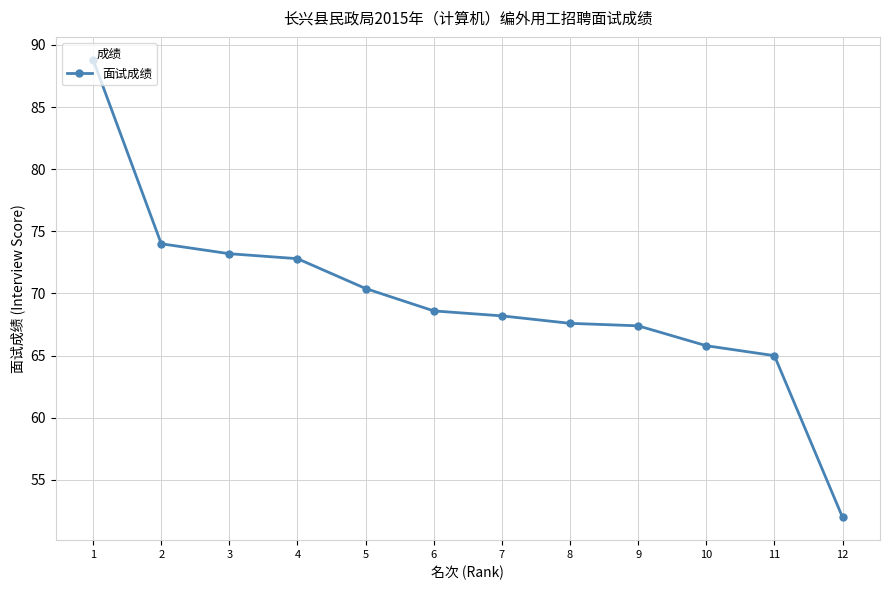

What is the change in value from 3 to 4?

-0.4